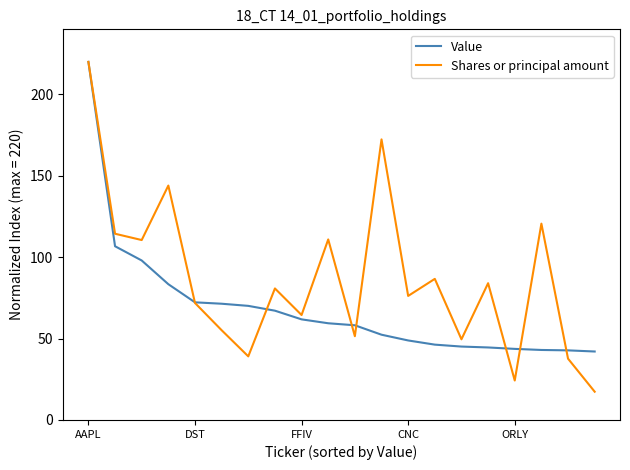

What is the maximum value shown in the chart?

220.0